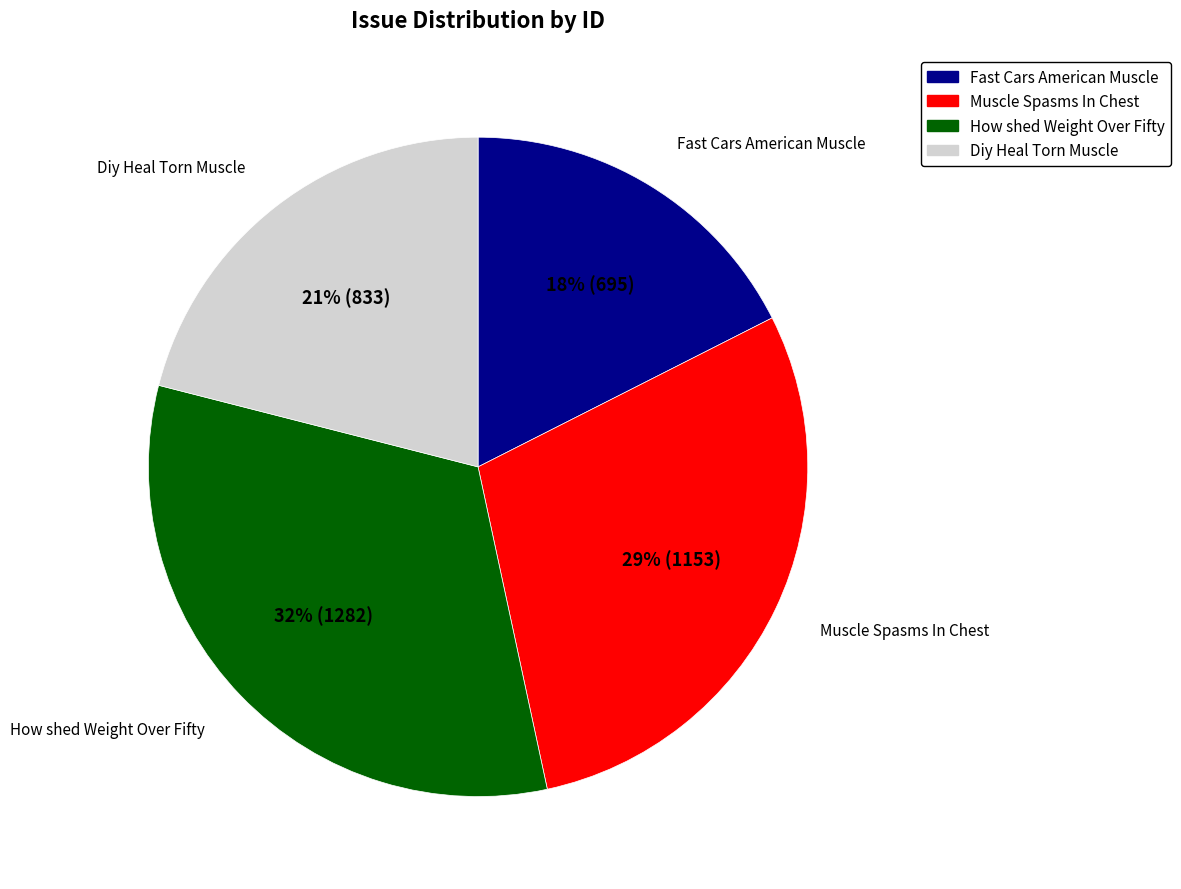

Which category has the smallest portion of the pie?

Fast Cars American Muscle